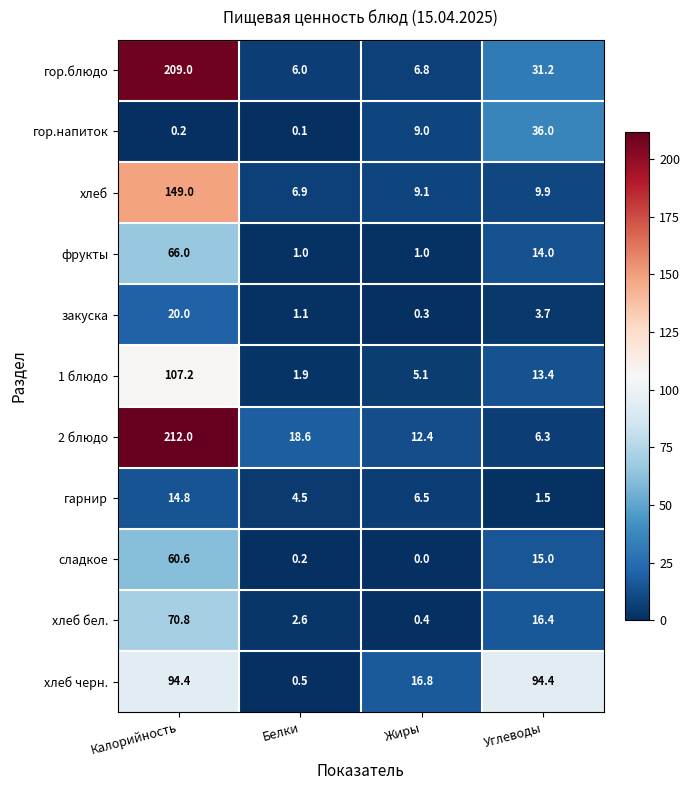

What value does the закуска series have at Белки?

1.1